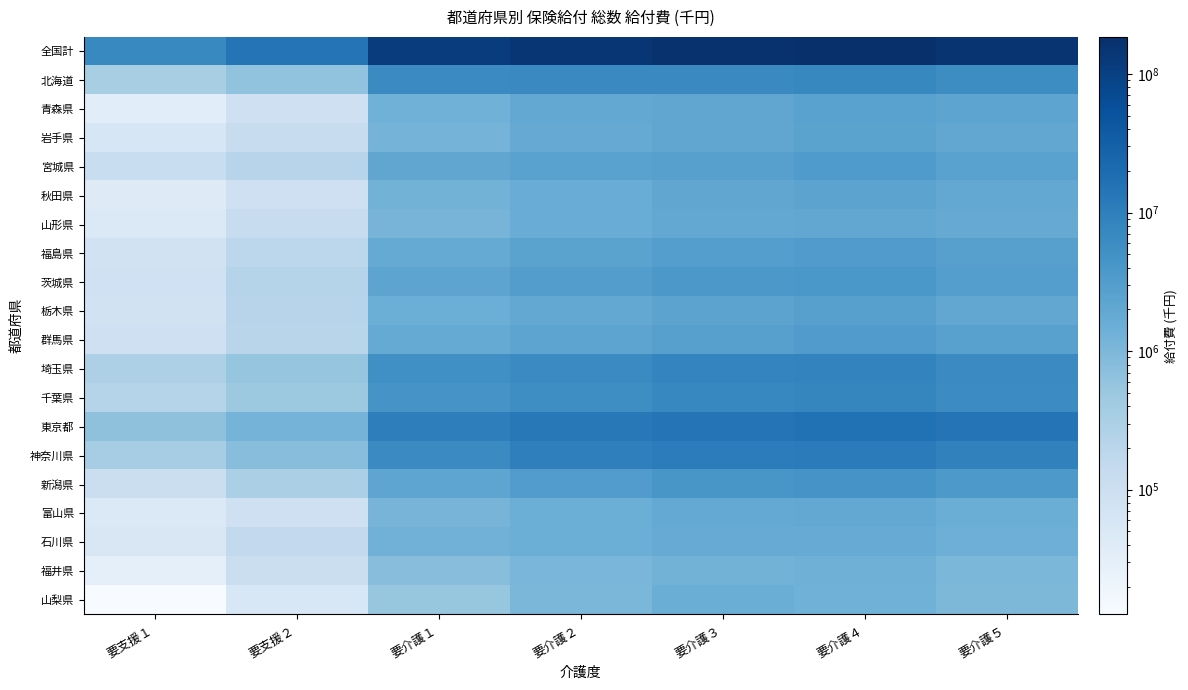

At 要介護５, list the series in order from smallest to largest.

山梨県, 福井県, 石川県, 富山県, 山形県, 秋田県, 栃木県, 岩手県, 青森県, 宮城県, 群馬県, 福島県, 茨城県, 新潟県, 北海道, 千葉県, 埼玉県, 神奈川県, 東京都, 全国計